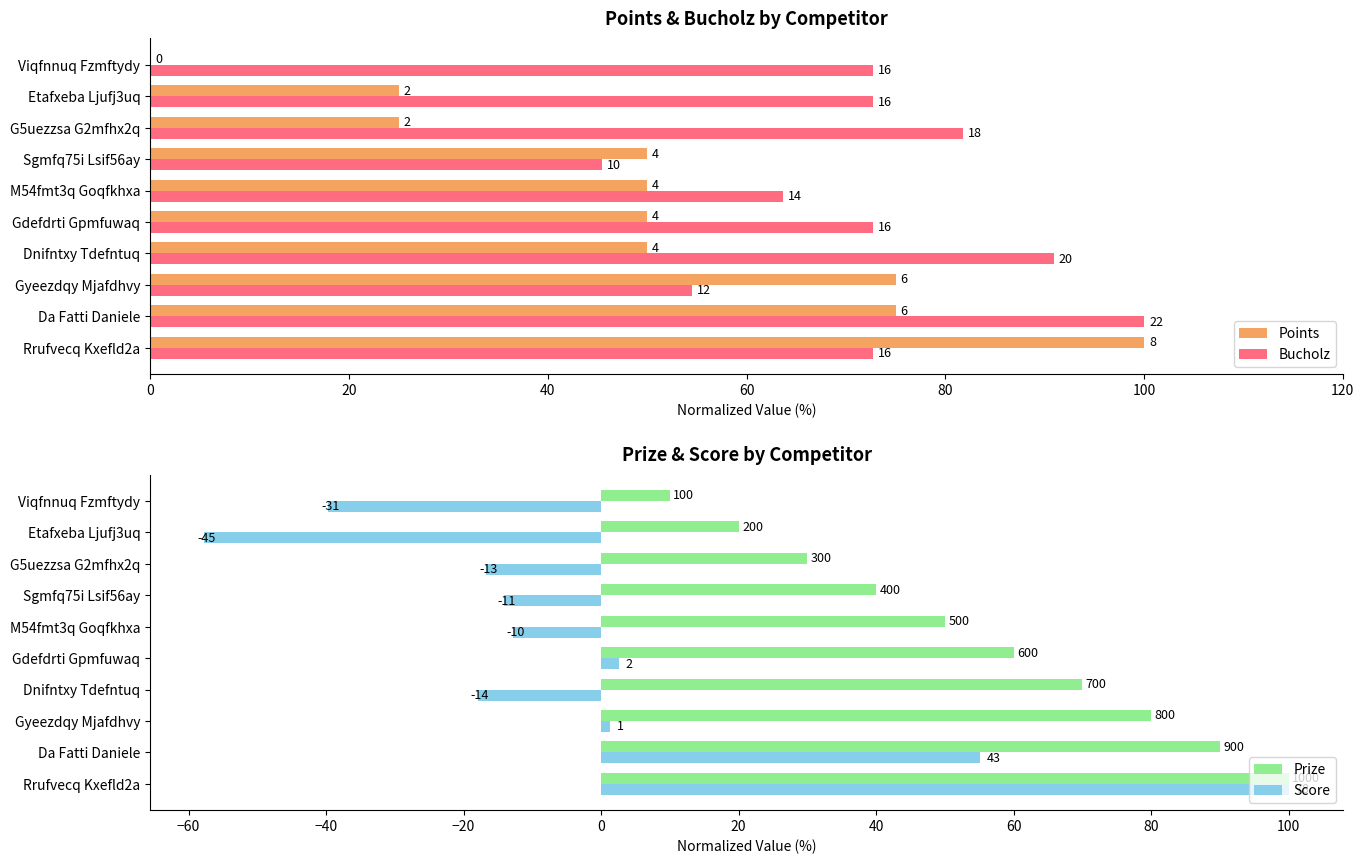

Reading left to right, extract all data points from this chart.

Points: 100.0	75.0	75.0	50.0	50.0	50.0	50.0	25.0	25.0	0.0
Bucholz: 72.7	100.0	54.5	90.9	72.7	63.6	45.5	81.8	72.7	72.7
Prize: 100.0	90.0	80.0	70.0	60.0	50.0	40.0	30.0	20.0	10.0
Score: 100.0	55.1	1.3	-17.9	2.6	-12.8	-14.1	-16.7	-57.7	-39.7